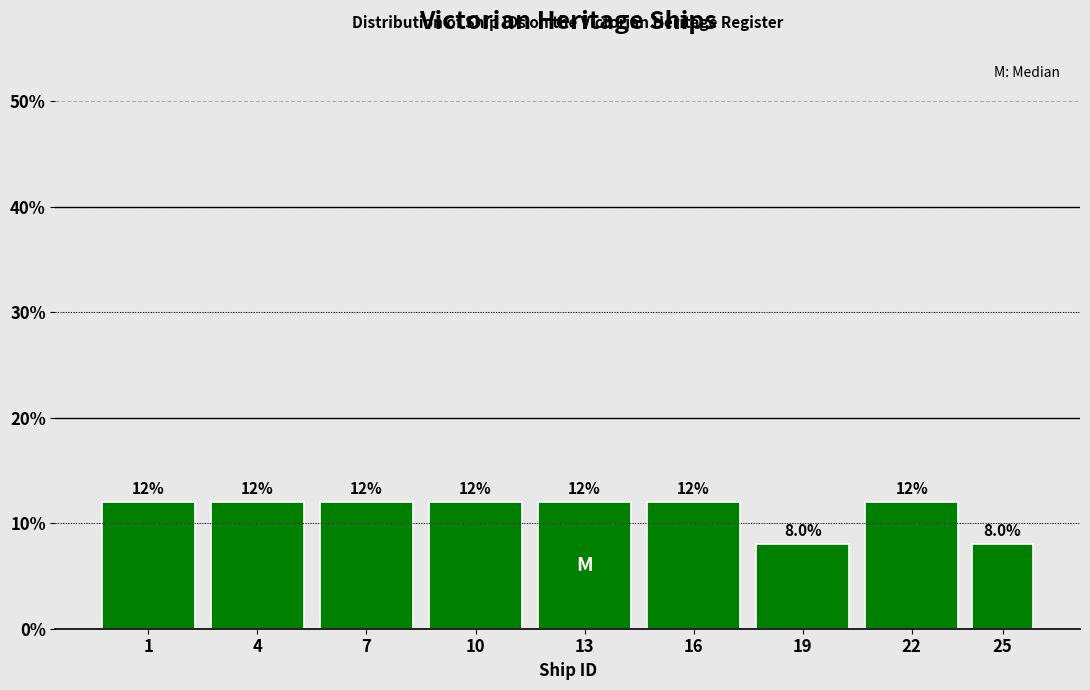

Reading left to right, extract all data points from this chart.

12	12	12	12	12	12	8	12	8